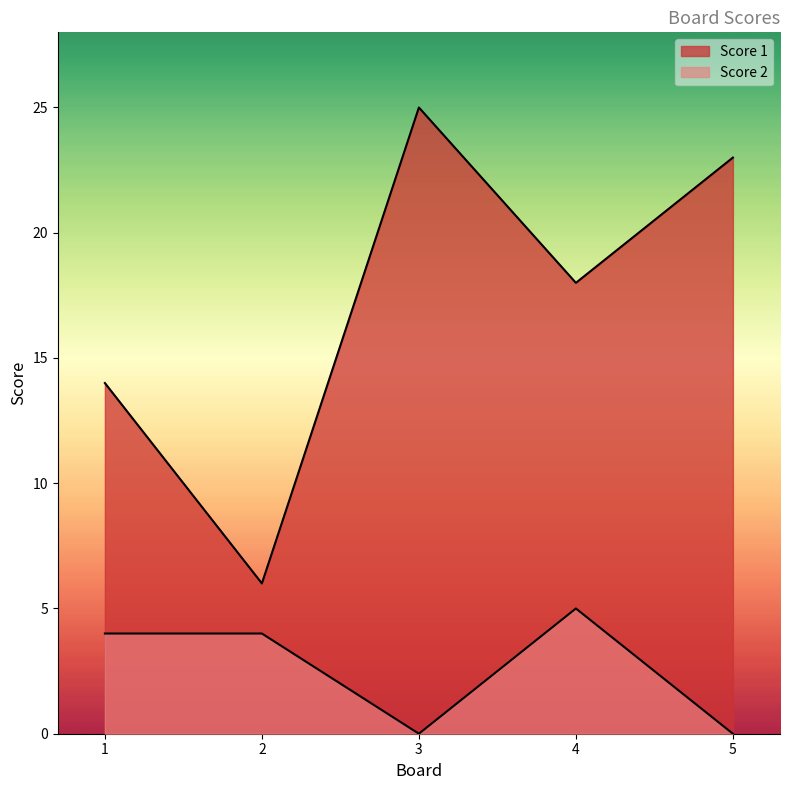

Reading left to right, what are all the values shown in this chart?

Score 1: 14	6	25	18	23
Score 2: 4	4	0	5	0